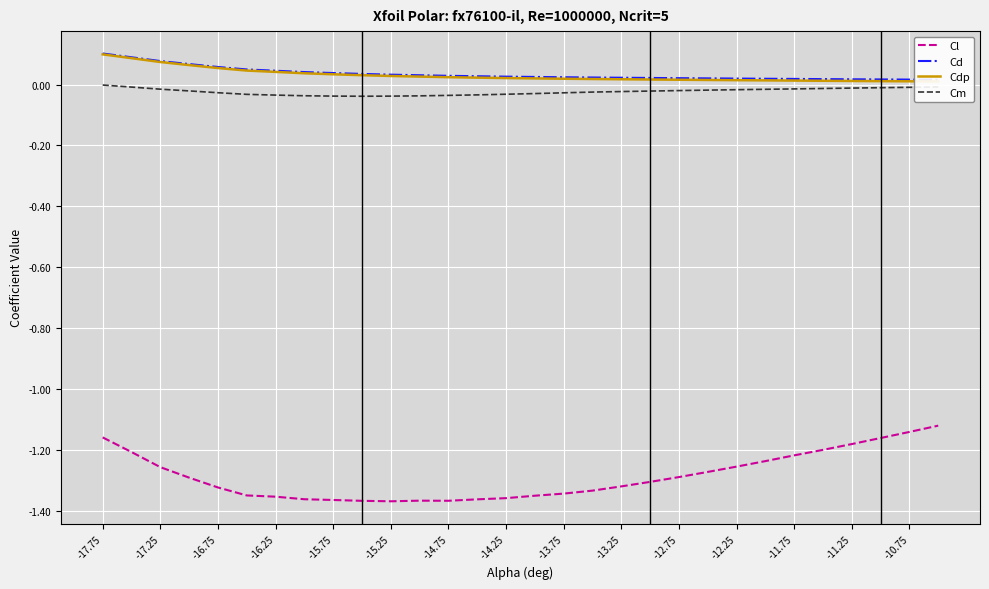

How many categories are shown in the chart?

30